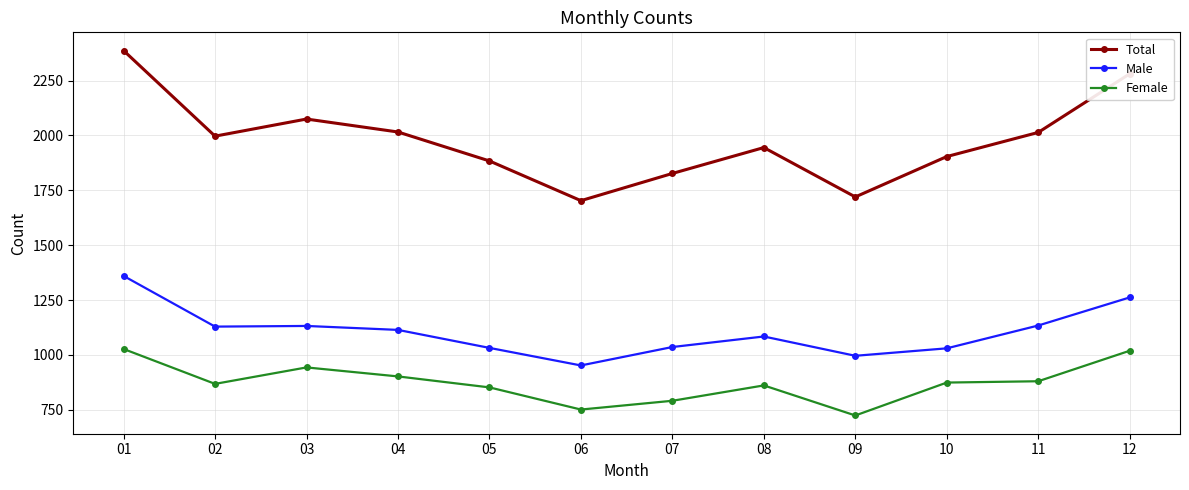

What value does the Female series have at 02?

868